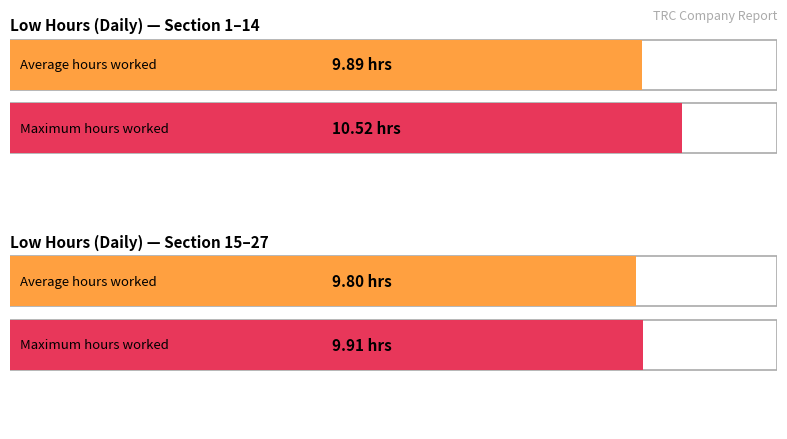

What is the approximate value at 21?

9.7